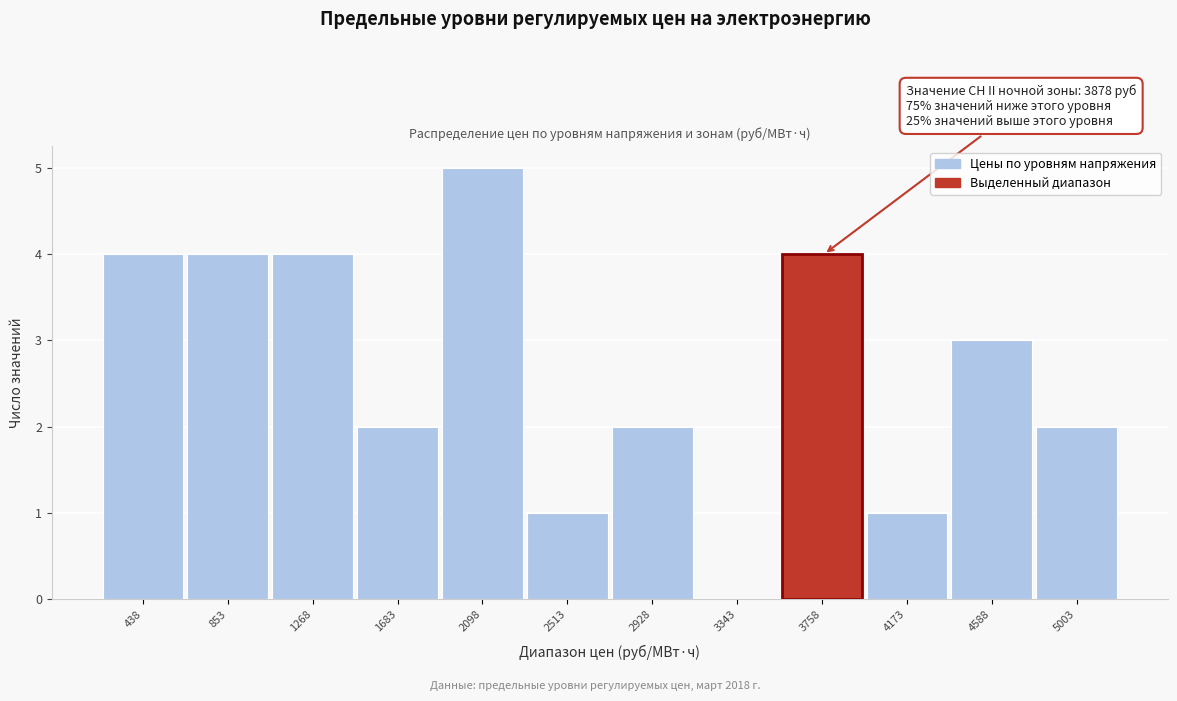

Reading left to right, what are all the values shown in this chart?

438=4	853=4	1268=4	1683=2	2098=5	2513=1	2928=2	3343=0	3758=4	4173=1	4588=3	5003=2